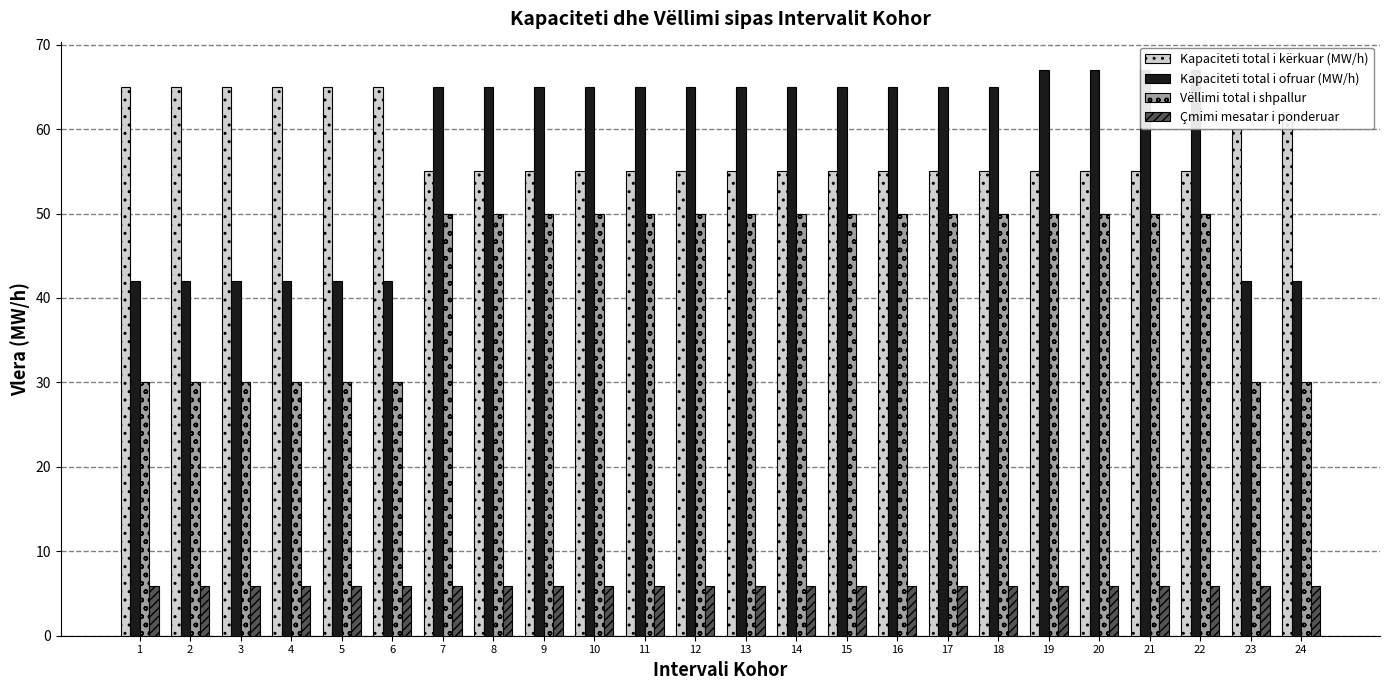

How many categories are shown in the chart?

24